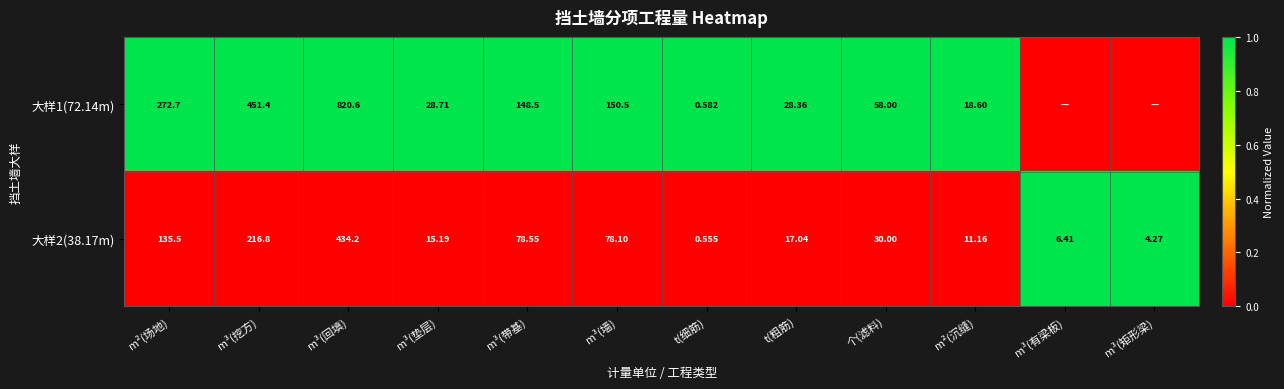

Is the value of 大样2(38.17m) at m³(矩形梁) greater than the value of 大样1(72.14m) at m³(带基)?

No